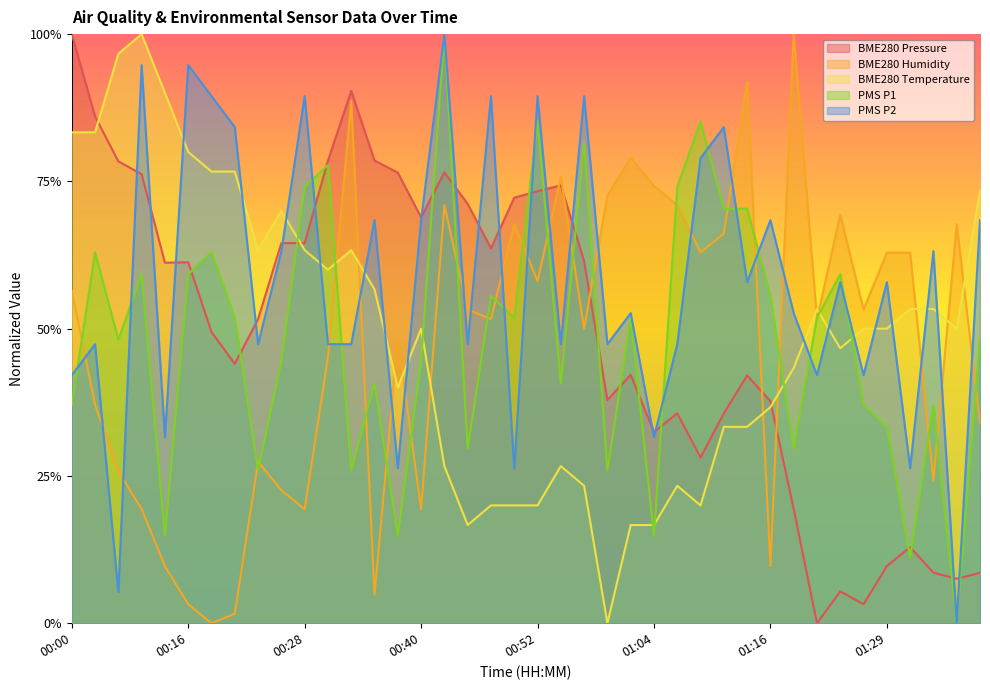

What is the greatest value displayed?

1.0